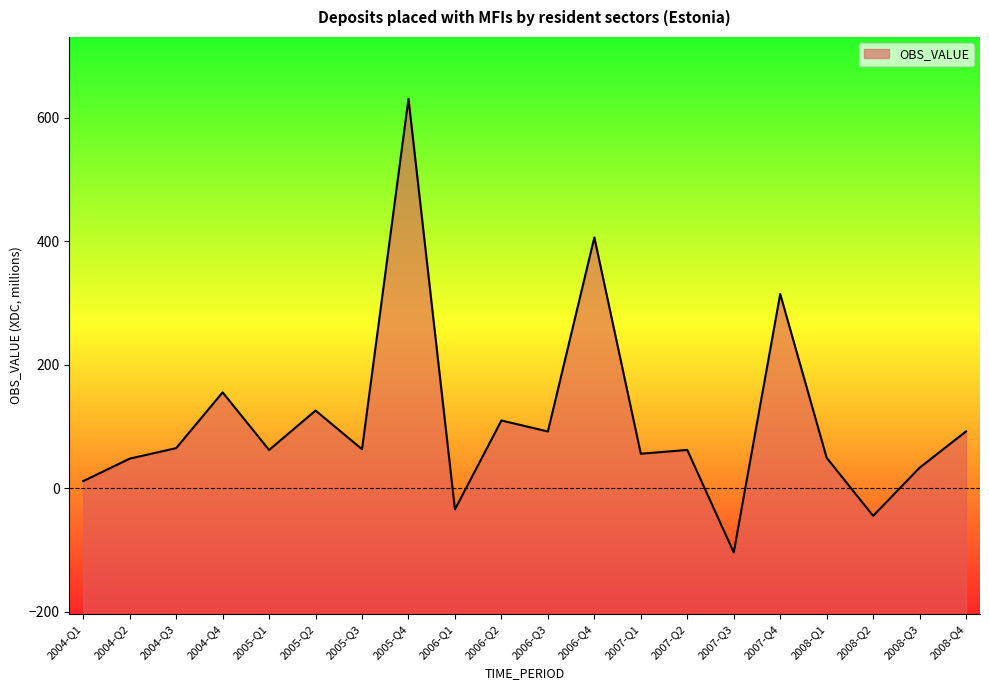

How many values are below zero?

3